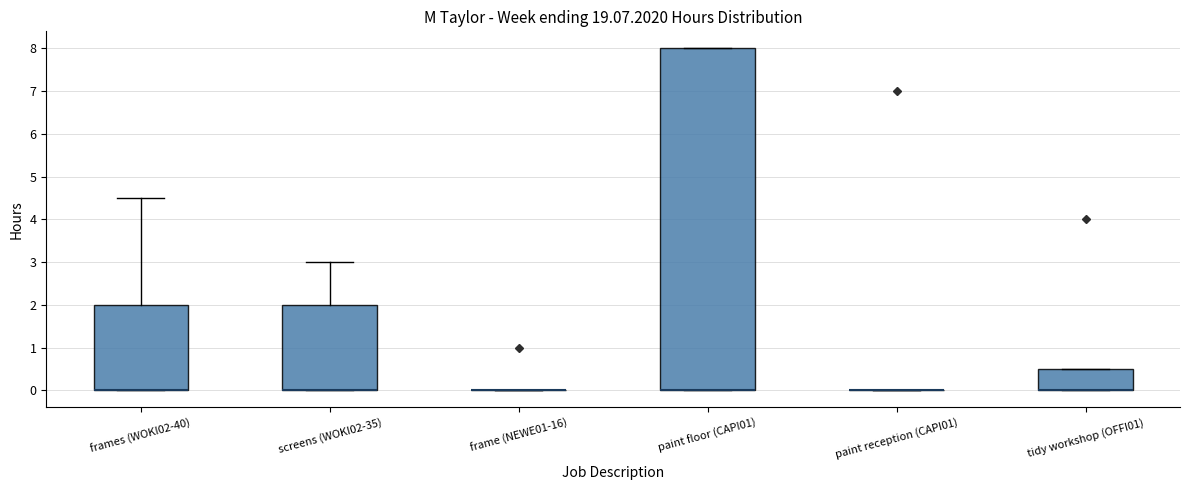

Comparing the boxes themselves (not the whiskers), which one is the tallest?

paint floor (CAPI01)